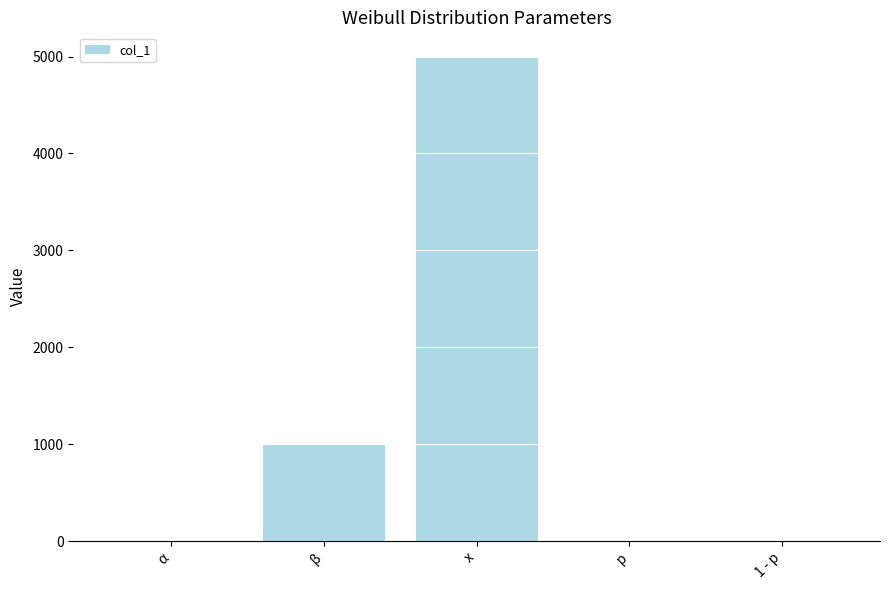

Which category has the highest value across all series?

x